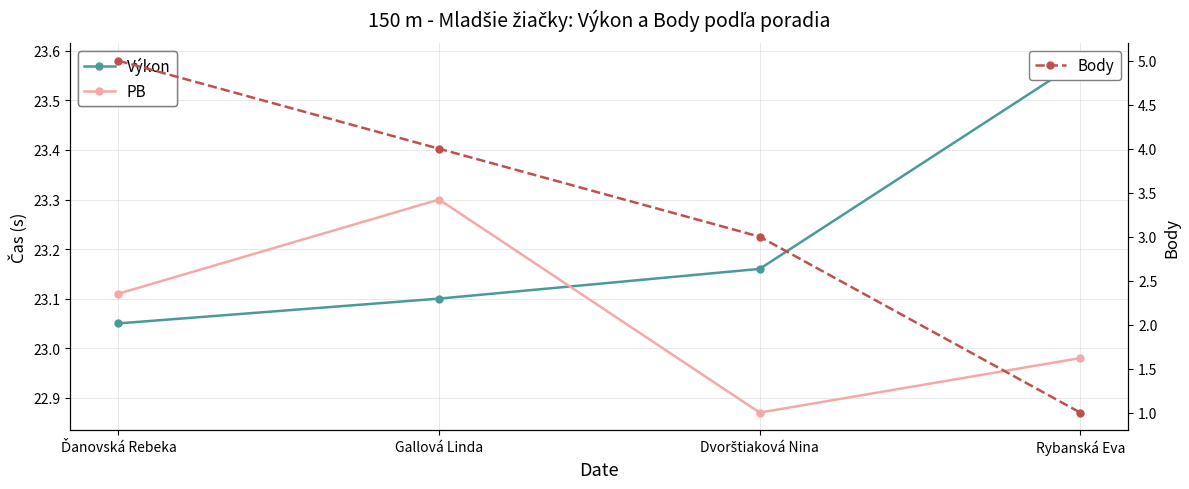

Reading right to left, what are all the values shown in this chart?

Výkon: Rybanská Eva=23.6	Dvorštiaková Nina=23.2	Gallová Linda=23.1	Ďanovská Rebeka=23.1
PB: Rybanská Eva=23.0	Dvorštiaková Nina=22.9	Gallová Linda=23.3	Ďanovská Rebeka=23.1
Body: Rybanská Eva=1.0	Dvorštiaková Nina=3.0	Gallová Linda=4.0	Ďanovská Rebeka=5.0